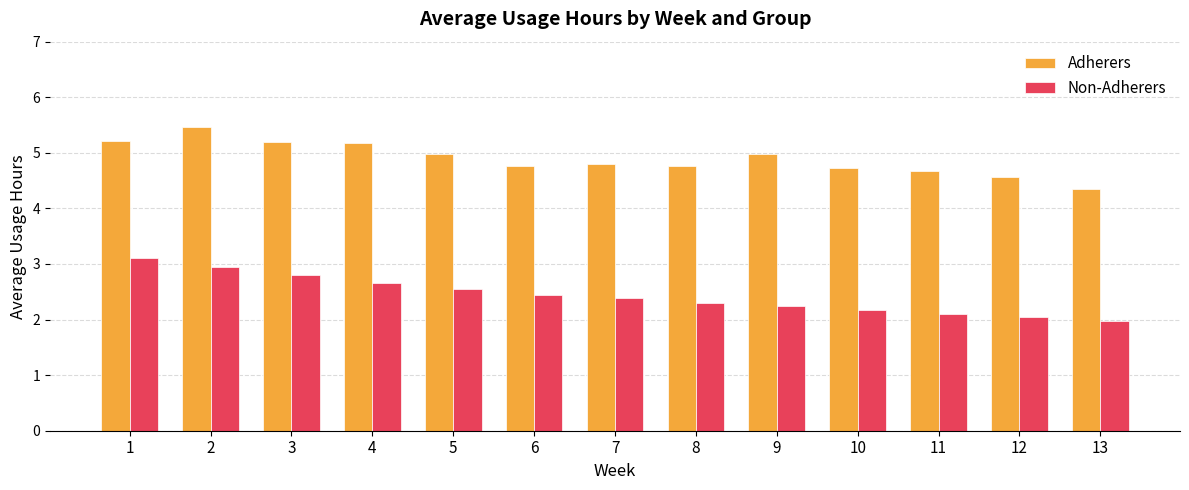

How many bars are there in total?

26